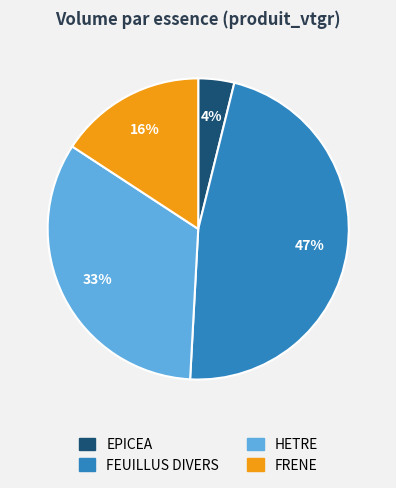

To the nearest percent, what is the difference between the largest and smallest slice percentages?

43%